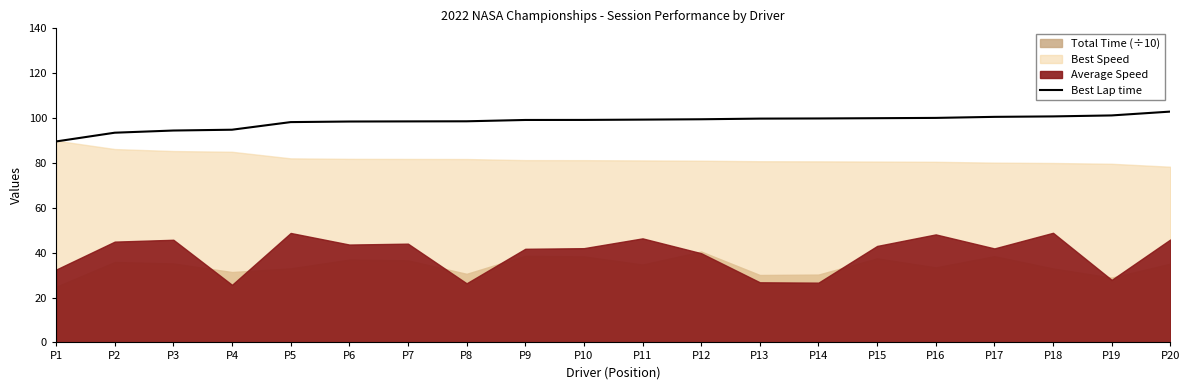

What is the value of the 19th point from the left?

101.2